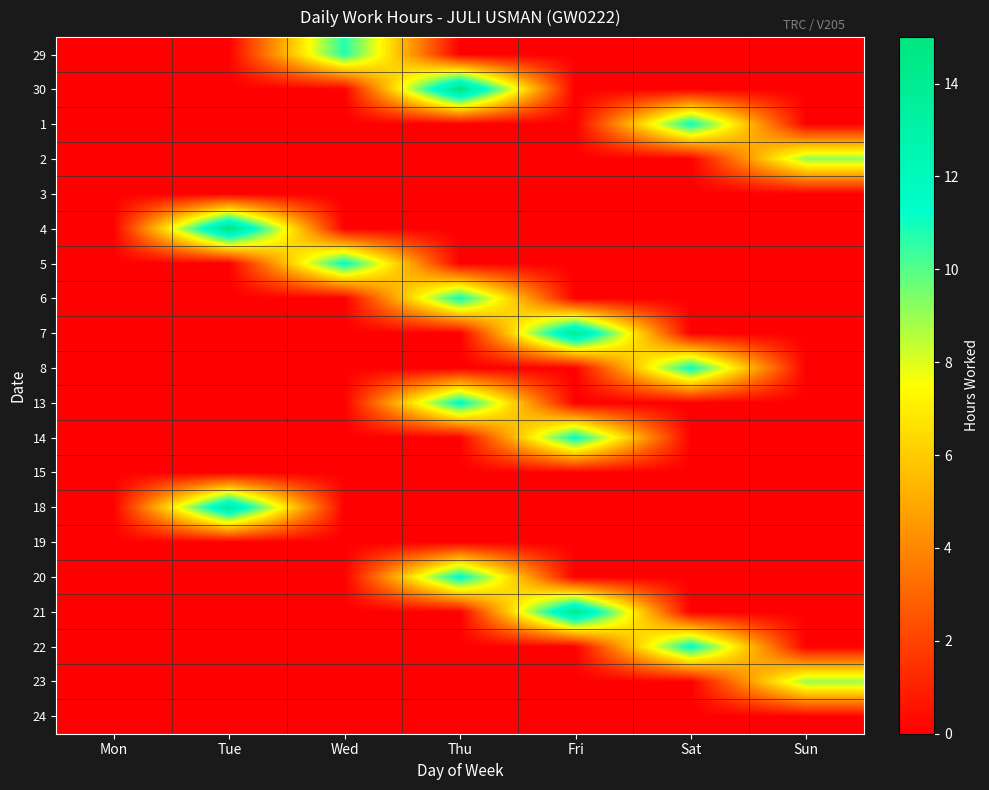

Reading left to right, transcribe all the data shown in this chart.

29: Mon=0.0	Tue=0.0	Wed=10.7	Thu=0.0	Fri=0.0	Sat=0.0	Sun=0.0
30: Mon=0.0	Tue=0.0	Wed=0.0	Thu=14.8	Fri=0.0	Sat=0.0	Sun=0.0
1: Mon=0.0	Tue=0.0	Wed=0.0	Thu=0.0	Fri=0.0	Sat=11.2	Sun=0.0
2: Mon=0.0	Tue=0.0	Wed=0.0	Thu=0.0	Fri=0.0	Sat=0.0	Sun=9.0
3: Mon=0.0	Tue=0.0	Wed=0.0	Thu=0.0	Fri=0.0	Sat=0.0	Sun=0.0
4: Mon=0.0	Tue=14.7	Wed=0.0	Thu=0.0	Fri=0.0	Sat=0.0	Sun=0.0
5: Mon=0.0	Tue=0.0	Wed=11.4	Thu=0.0	Fri=0.0	Sat=0.0	Sun=0.0
6: Mon=0.0	Tue=0.0	Wed=0.0	Thu=11.1	Fri=0.0	Sat=0.0	Sun=0.0
7: Mon=0.0	Tue=0.0	Wed=0.0	Thu=0.0	Fri=14.0	Sat=0.0	Sun=0.0
8: Mon=0.0	Tue=0.0	Wed=0.0	Thu=0.0	Fri=0.0	Sat=11.2	Sun=0.0
13: Mon=0.0	Tue=0.0	Wed=0.0	Thu=11.6	Fri=0.0	Sat=0.0	Sun=0.0
14: Mon=0.0	Tue=0.0	Wed=0.0	Thu=0.0	Fri=11.3	Sat=0.0	Sun=0.0
15: Mon=0.0	Tue=0.0	Wed=0.0	Thu=0.0	Fri=0.0	Sat=0.0	Sun=0.0
18: Mon=0.0	Tue=13.6	Wed=0.0	Thu=0.0	Fri=0.0	Sat=0.0	Sun=0.0
19: Mon=0.0	Tue=0.0	Wed=0.0	Thu=0.0	Fri=0.0	Sat=0.0	Sun=0.0
20: Mon=0.0	Tue=0.0	Wed=0.0	Thu=11.6	Fri=0.0	Sat=0.0	Sun=0.0
21: Mon=0.0	Tue=0.0	Wed=0.0	Thu=0.0	Fri=14.2	Sat=0.0	Sun=0.0
22: Mon=0.0	Tue=0.0	Wed=0.0	Thu=0.0	Fri=0.0	Sat=11.4	Sun=0.0
23: Mon=0.0	Tue=0.0	Wed=0.0	Thu=0.0	Fri=0.0	Sat=0.0	Sun=9.0
24: Mon=0.0	Tue=0.0	Wed=0.0	Thu=0.0	Fri=0.0	Sat=0.0	Sun=0.0